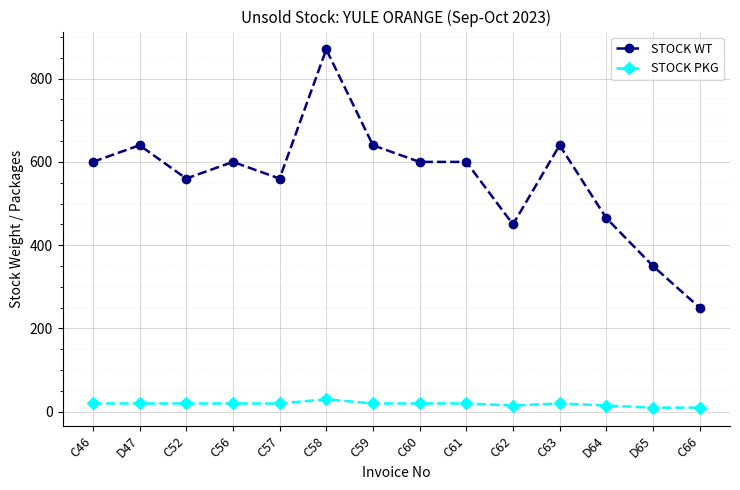

True or false: STOCK WT and STOCK PKG intersect in this chart.

False